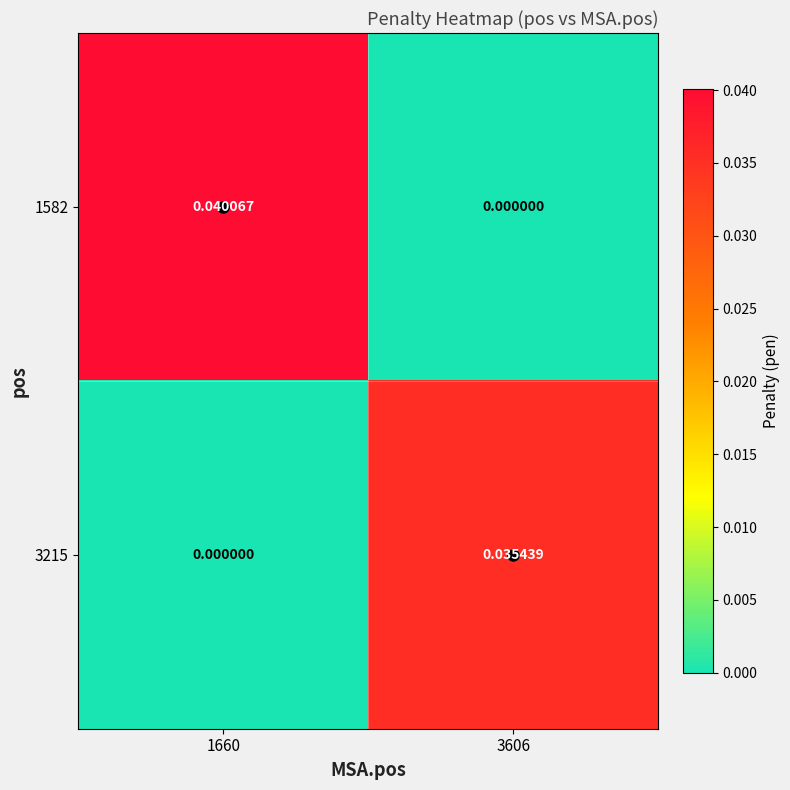

Rank the series by their average value, from highest to lowest.

1582, 3215